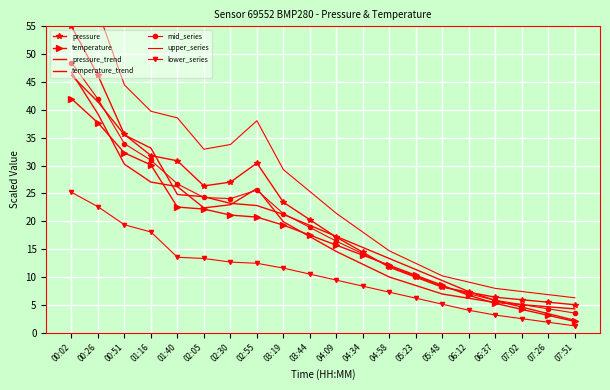

Reading right to left, extract all data points from this chart.

pressure: 07:51=5.0	07:26=5.4	07:02=5.9	06:37=6.3	06:12=7.2	05:48=8.1	05:23=9.9	04:58=11.7	04:34=14.4	04:09=17.1	03:44=20.3	03:19=23.4	02:55=30.4	02:30=27.0	02:05=26.3	01:40=30.8	01:16=31.8	00:51=35.6	00:26=46.2	00:02=55.0
temperature: 07:51=2.0	07:26=3.1	07:02=4.2	06:37=5.2	06:12=6.7	05:48=8.5	05:23=10.3	04:58=12.1	04:34=13.9	04:09=15.7	03:44=17.5	03:19=19.3	02:55=20.7	02:30=21.1	02:05=22.2	01:40=22.5	01:16=30.1	00:51=32.3	00:26=37.7	00:02=42.0